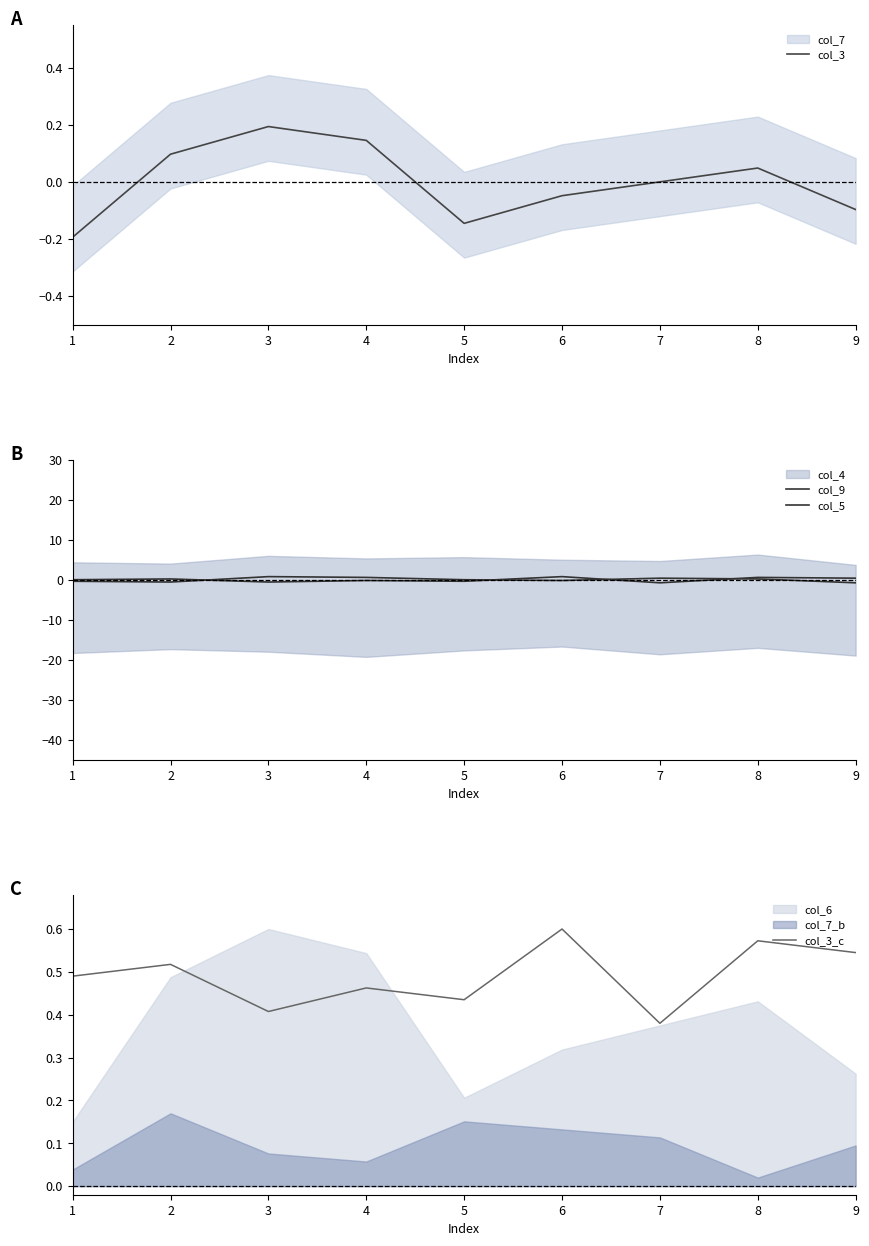

What value does the col_3 series have at 4?

0.1